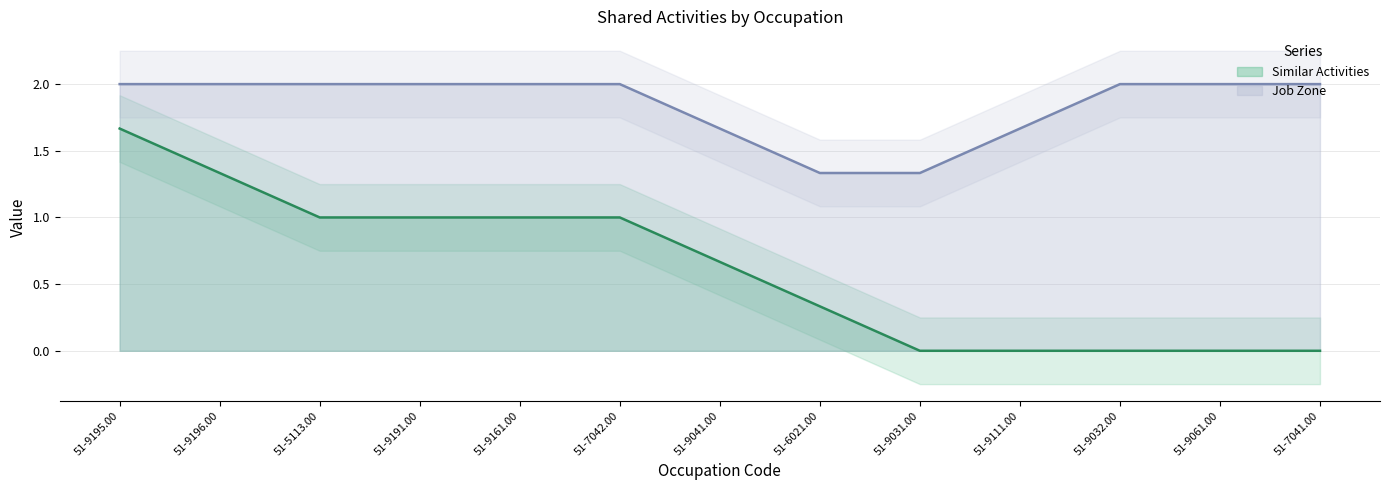

The value of Job Zone at 51-9195.00 is 2. True or false?

True